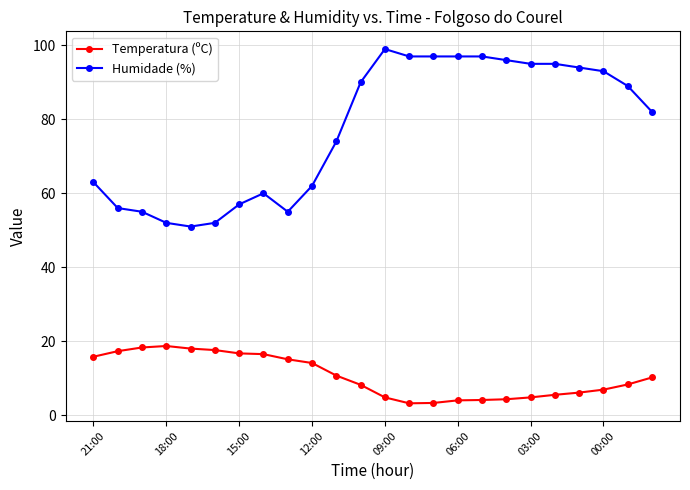

Which series has the largest total across all categories?

Humidade (%)